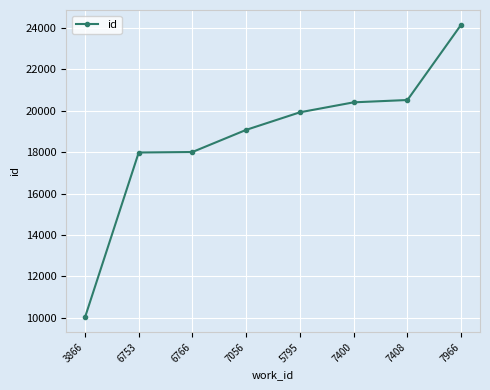

Which label corresponds to the smallest value in the chart?

3866